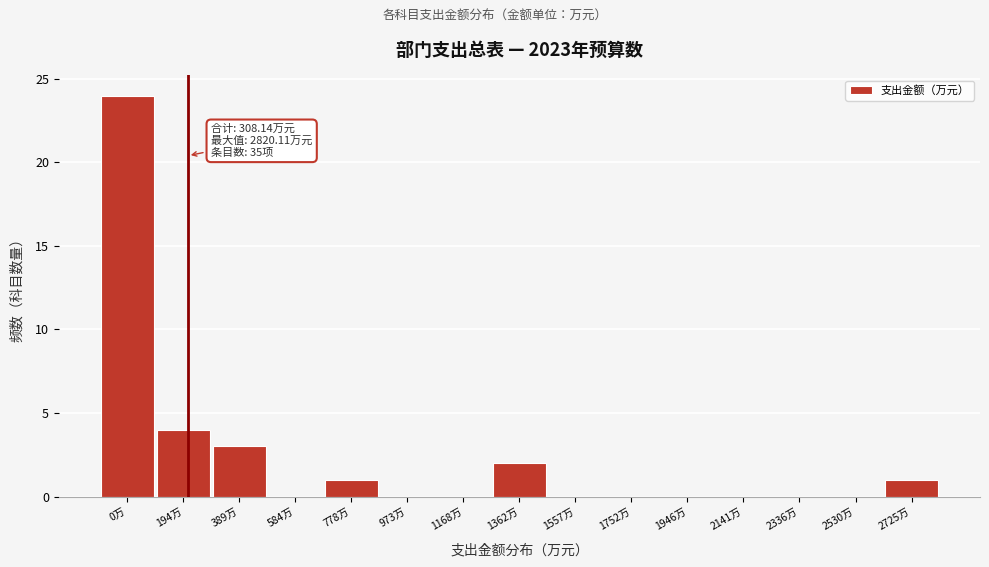

Reading left to right, extract all data points from this chart.

0万=24	194万=4	389万=3	584万=0	778万=1	973万=0	1168万=0	1362万=2	1557万=0	1752万=0	1946万=0	2141万=0	2336万=0	2530万=0	2725万=1